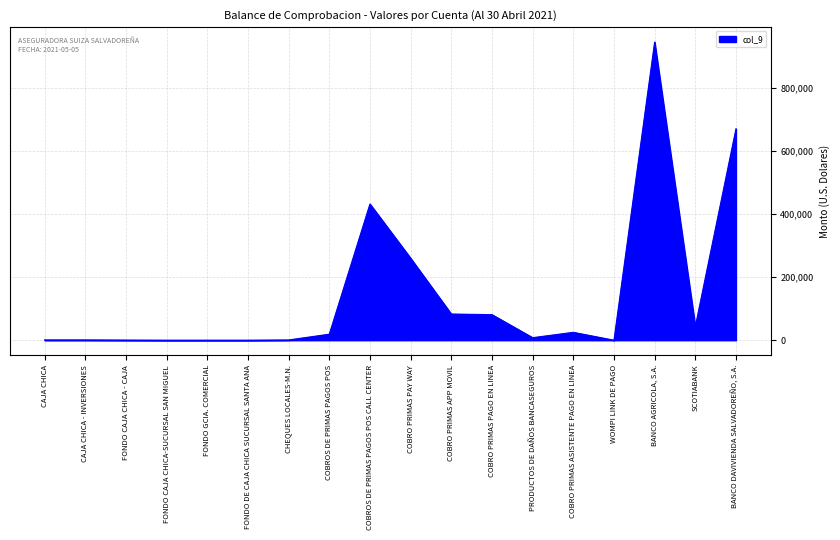

Which category has the highest value across all series?

BANCO AGRICOLA, S.A.